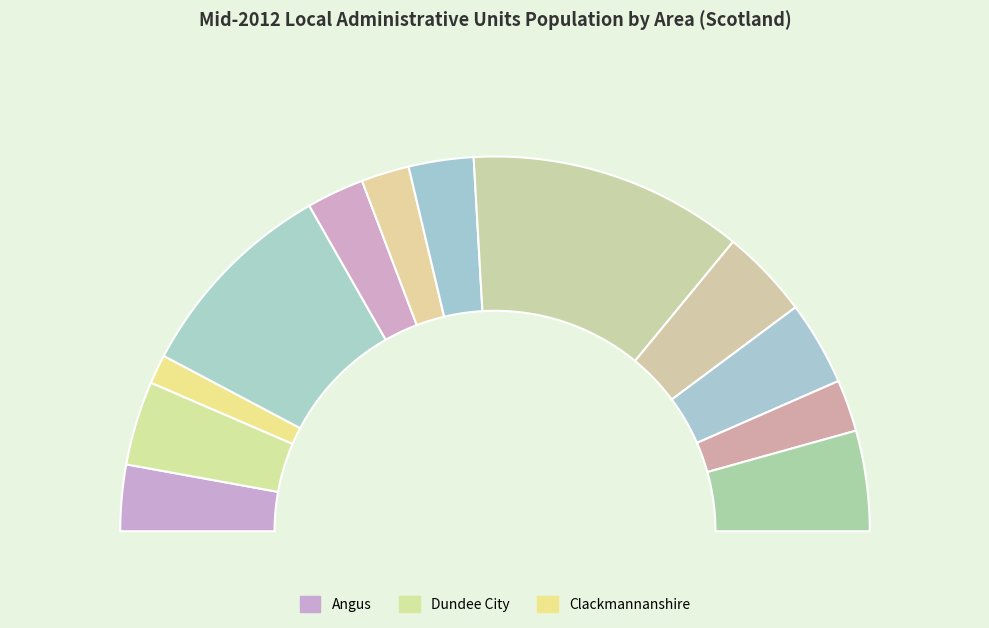

Approximately how many times larger is the value at Perth and Kinross compared to Dundee City?

1.0